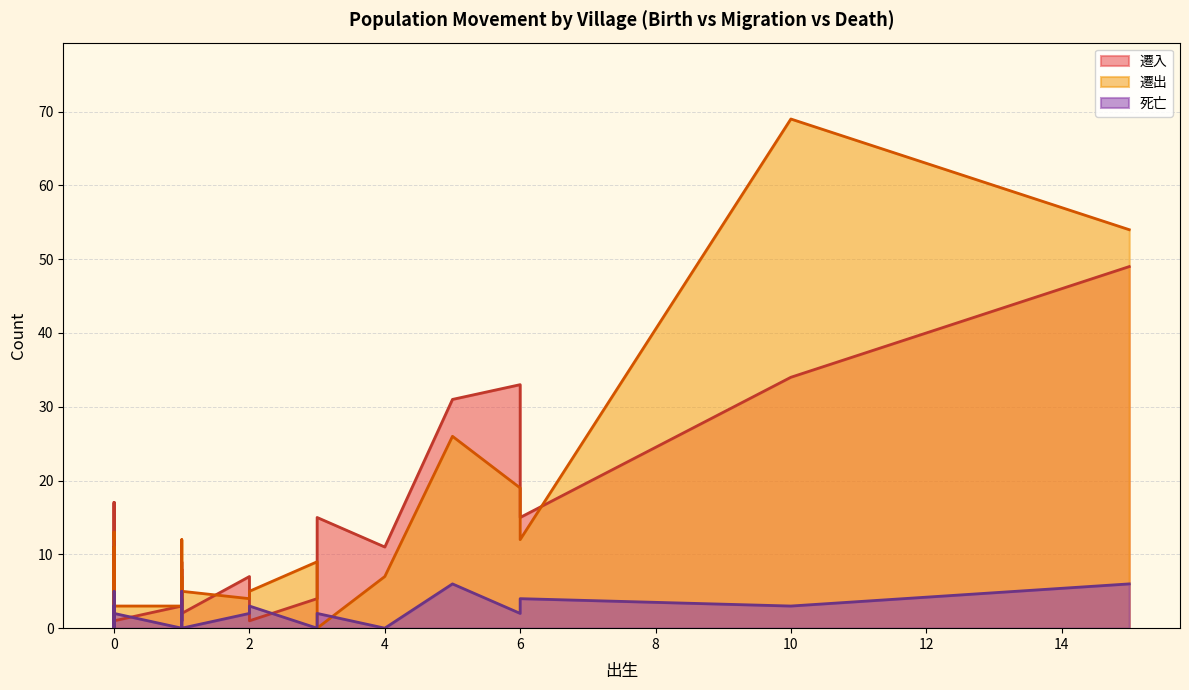

True or false: 死亡 and 遷入 cross at least once.

True